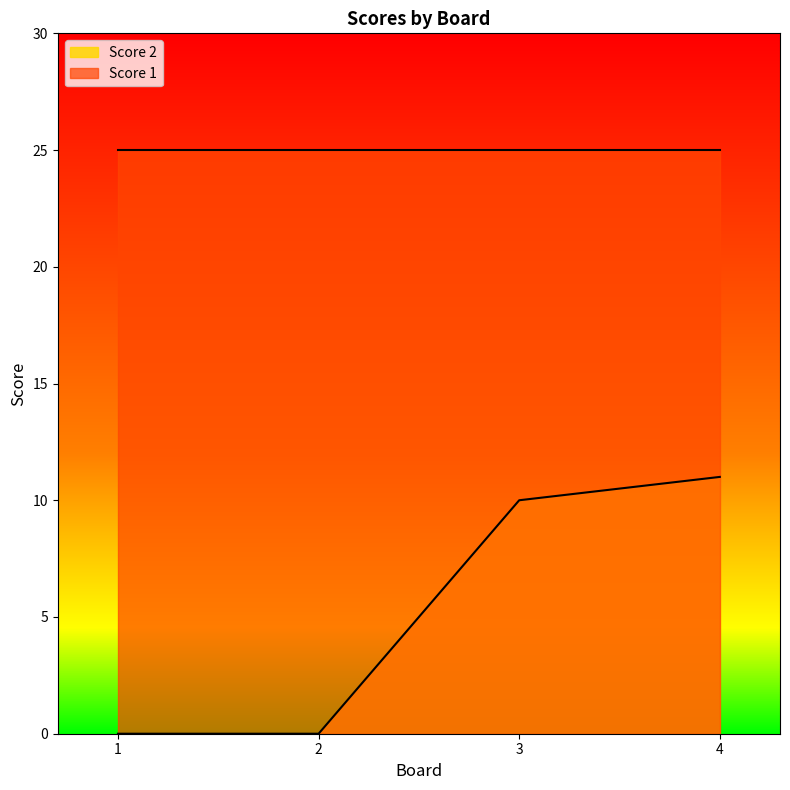

Where does the data first go above 10?

4